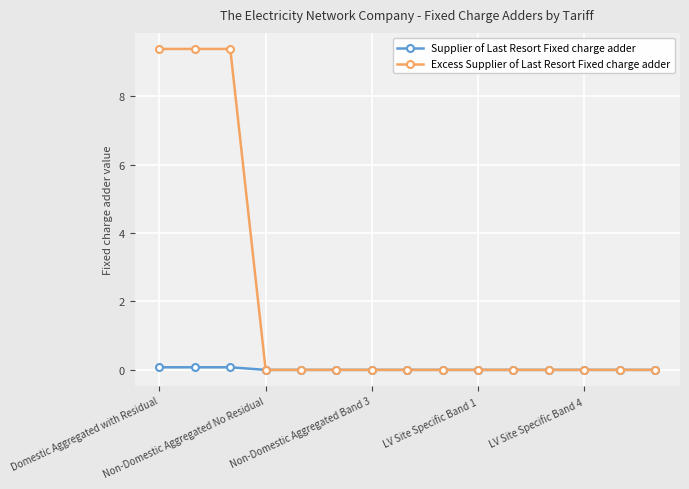

At how many categories does at least one series exceed 3?

3